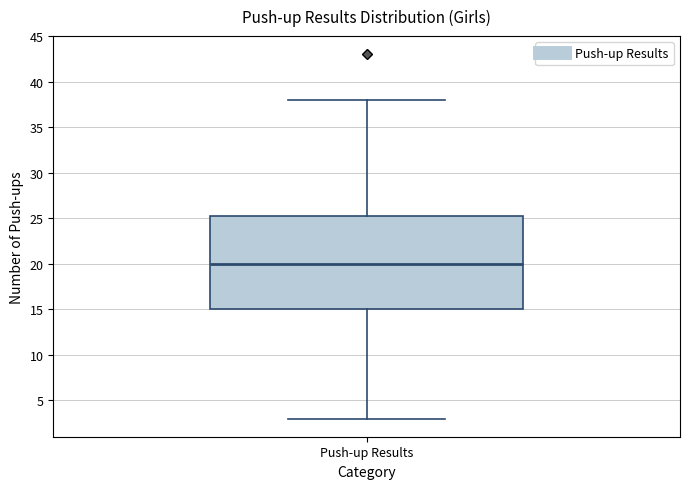

Transcribe this box plot: give where the median line is, the range the box spans, and where the two whiskers end, as read against the y-axis. The values are not printed on the chart, so give them approximately, as read against the axis.

median 20.0, box 15.0 to 25.5, whiskers 3.0 to 38.0